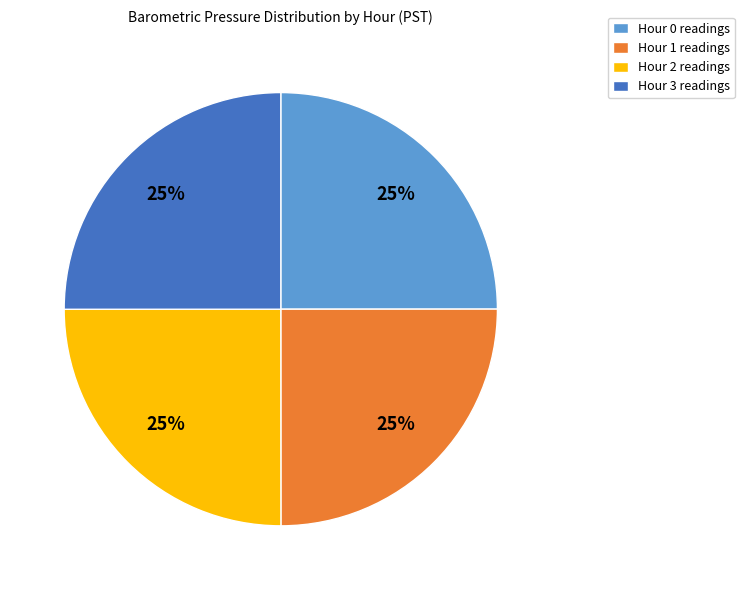

To the nearest percent, what is the combined percentage of Hour 0 and Hour 1?

50%